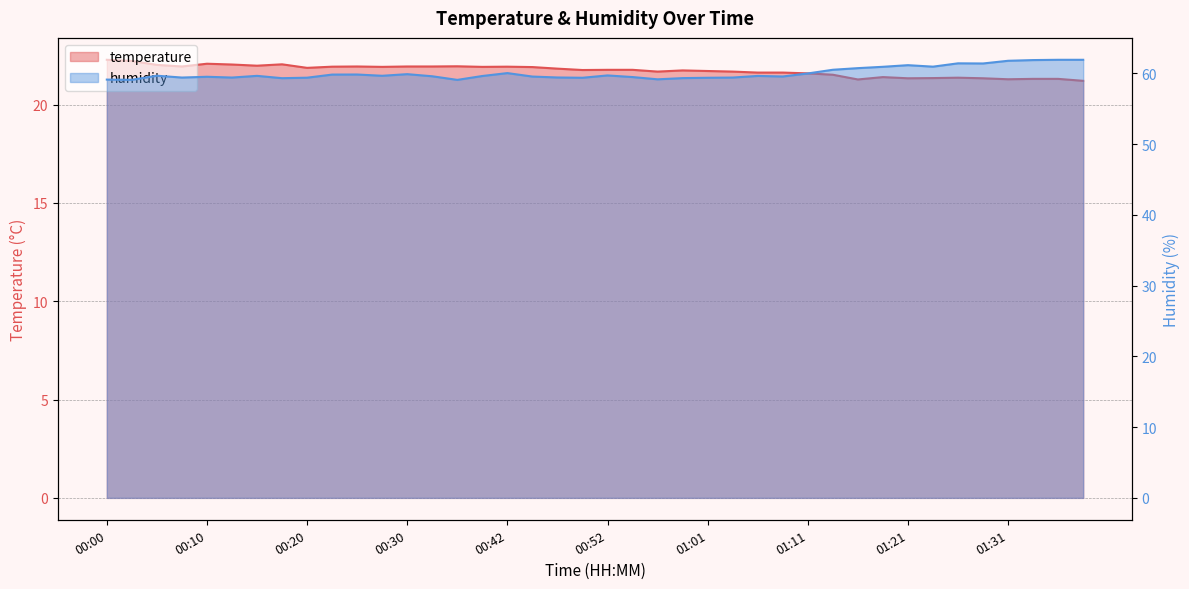

Between 00:30 and 00:40, which series saw the biggest shift?

humidity